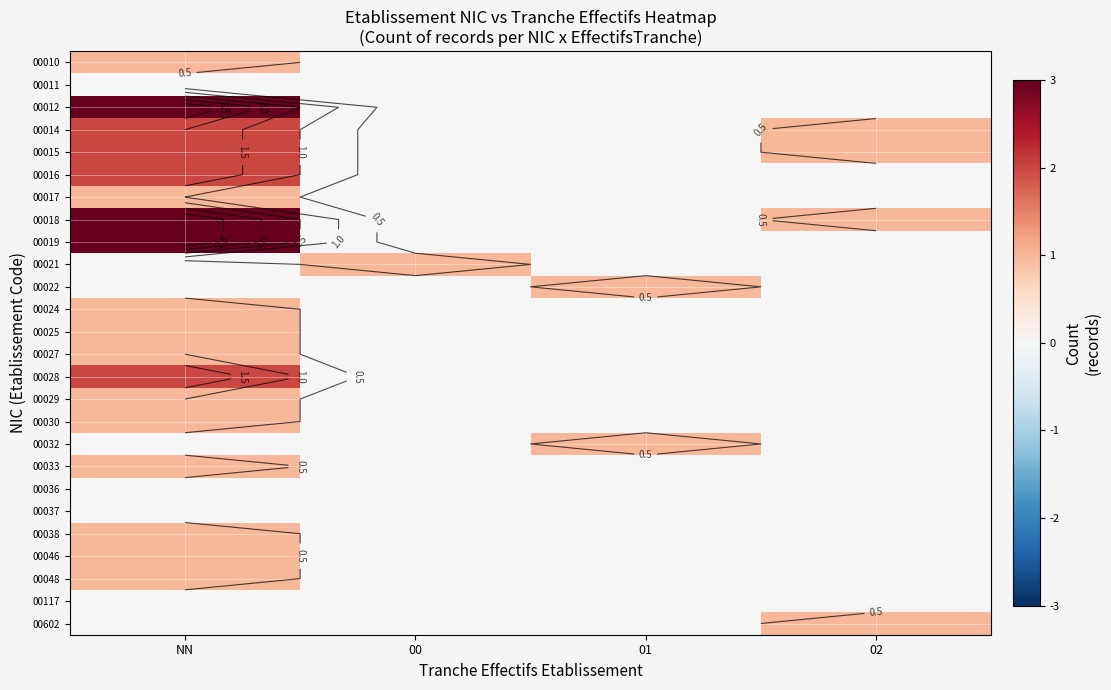

The value of 00032 at 02 is 0. True or false?

False